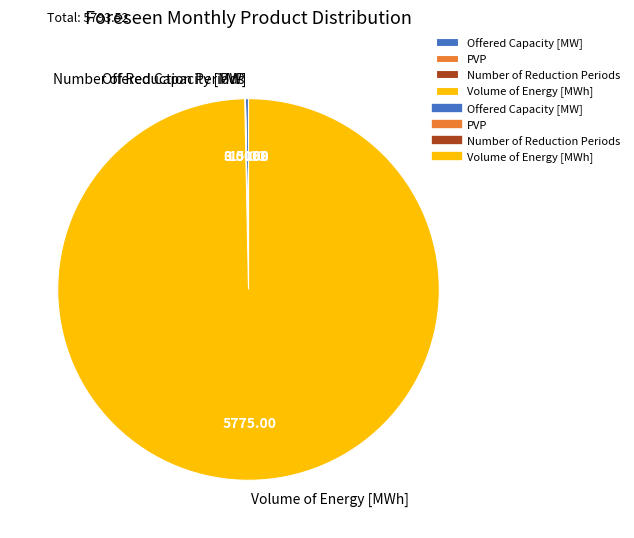

Is there any slice that represents more than half of the pie?

Yes